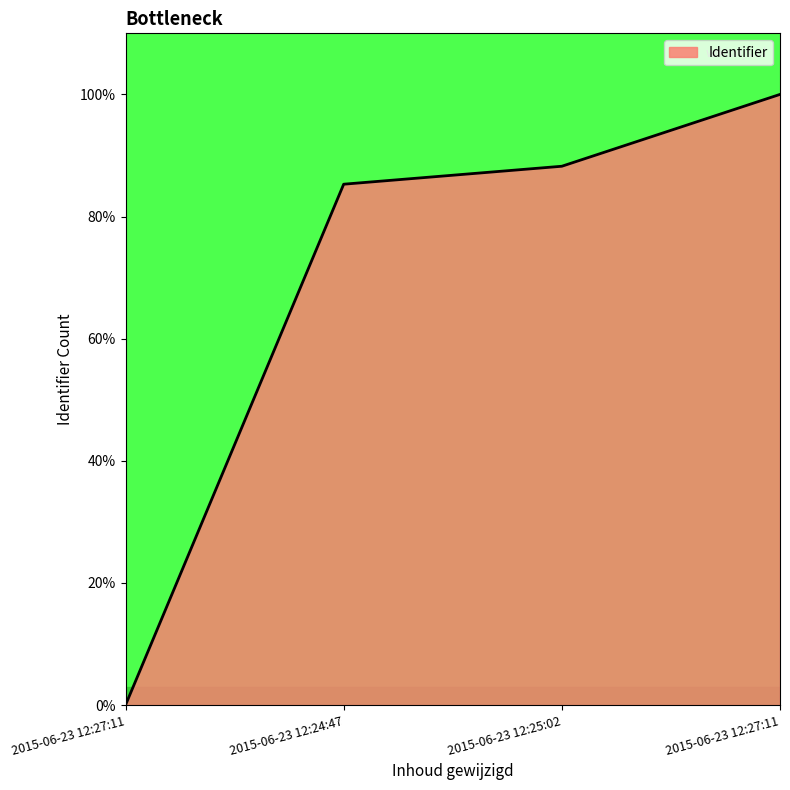

Reading left to right, extract all data points from this chart.

2015-06-23 12:27:11=0.0	2015-06-23 12:24:47=85.3	2015-06-23 12:25:02=88.2	2015-06-23 12:27:11=100.0